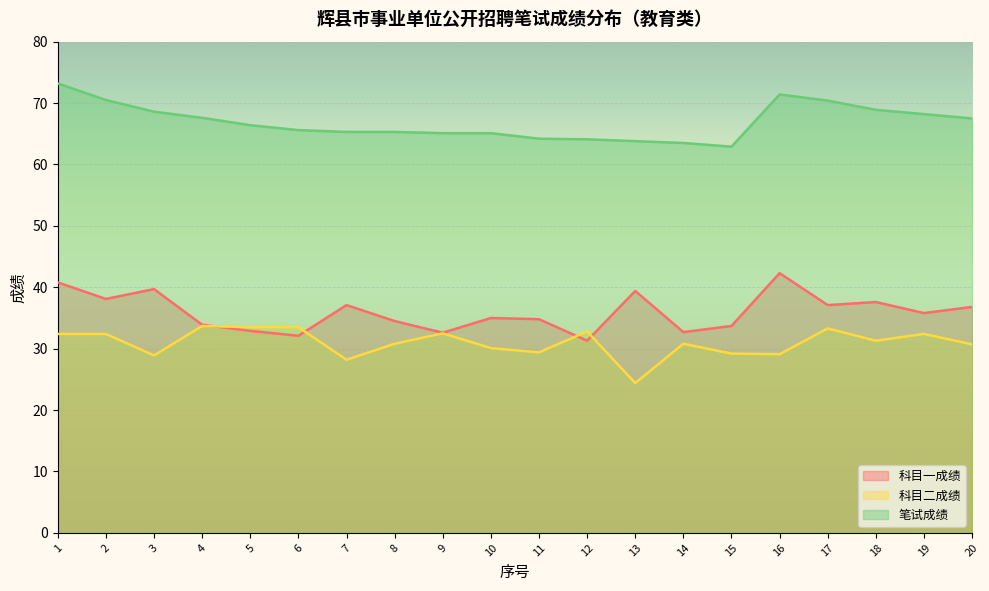

How many series are shown in this chart?

3